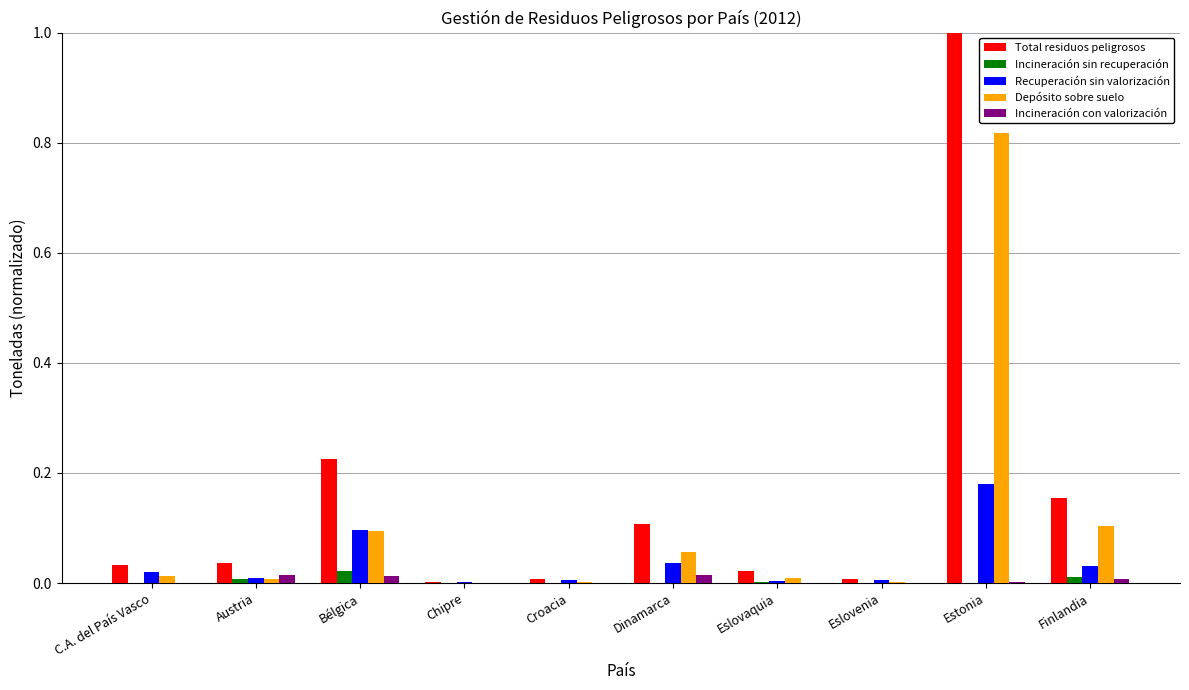

Does the chart contain stacked bars?

No